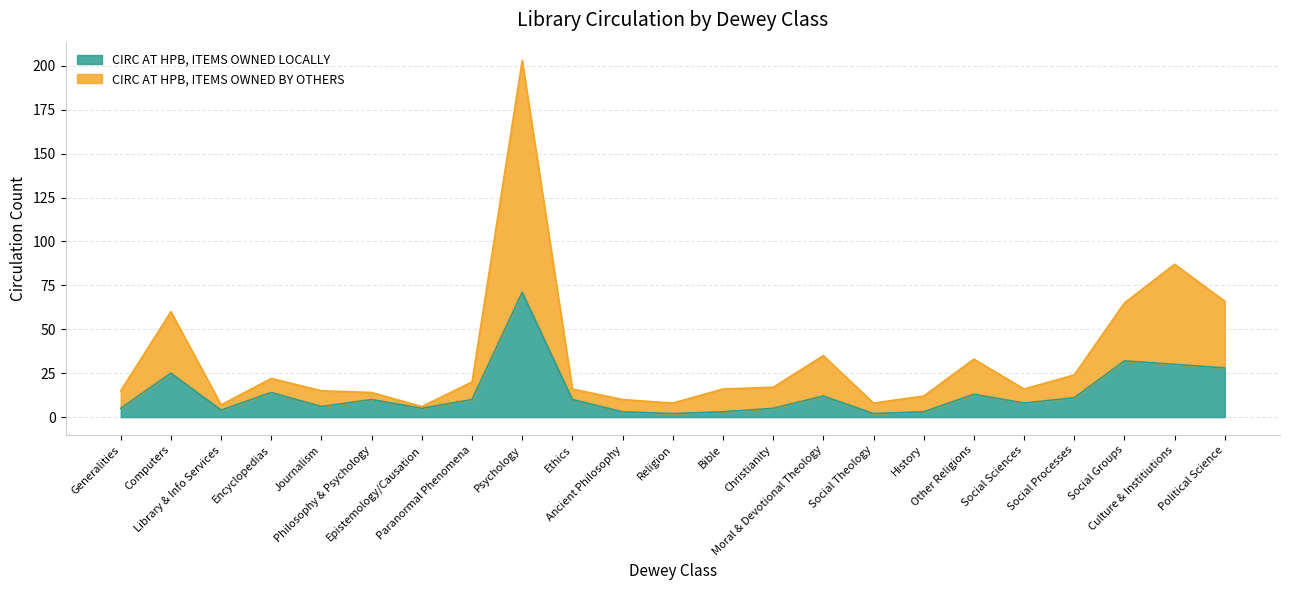

What is the difference between the CIRC AT HPB, ITEMS OWNED BY OTHERS values at Paranormal Phenomena and Journalism?

5